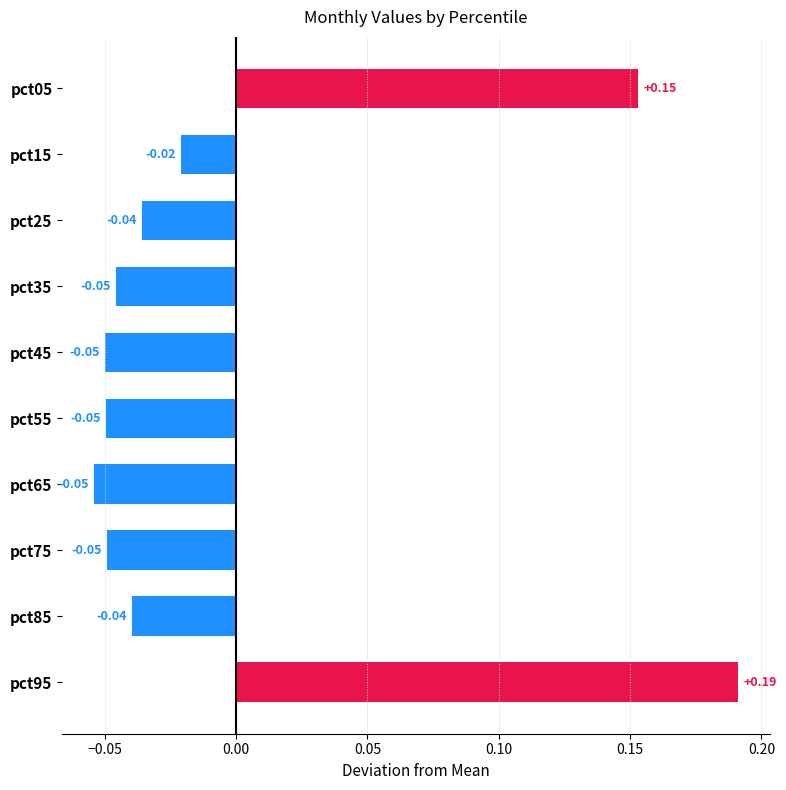

What is the change in value from pct25 to pct95?

+0.2